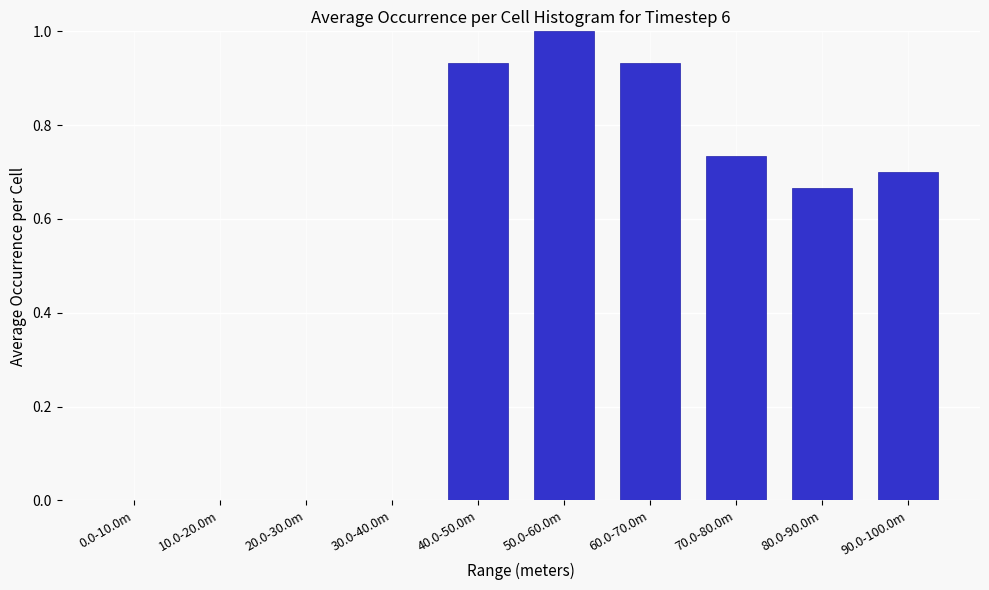

The chart shows a value of 0.0 at 30.0-40.0m. True or false?

True